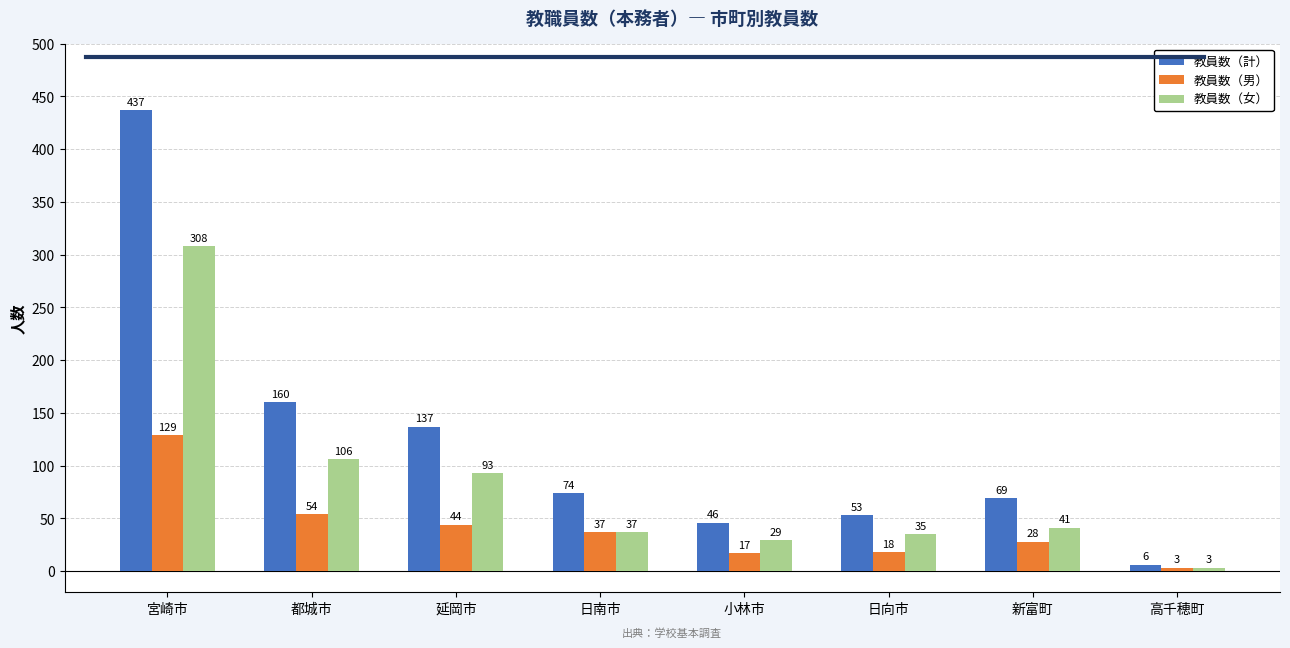

List the series in order of their overall mean, highest first.

教員数（計）, 教員数（女）, 教員数（男）